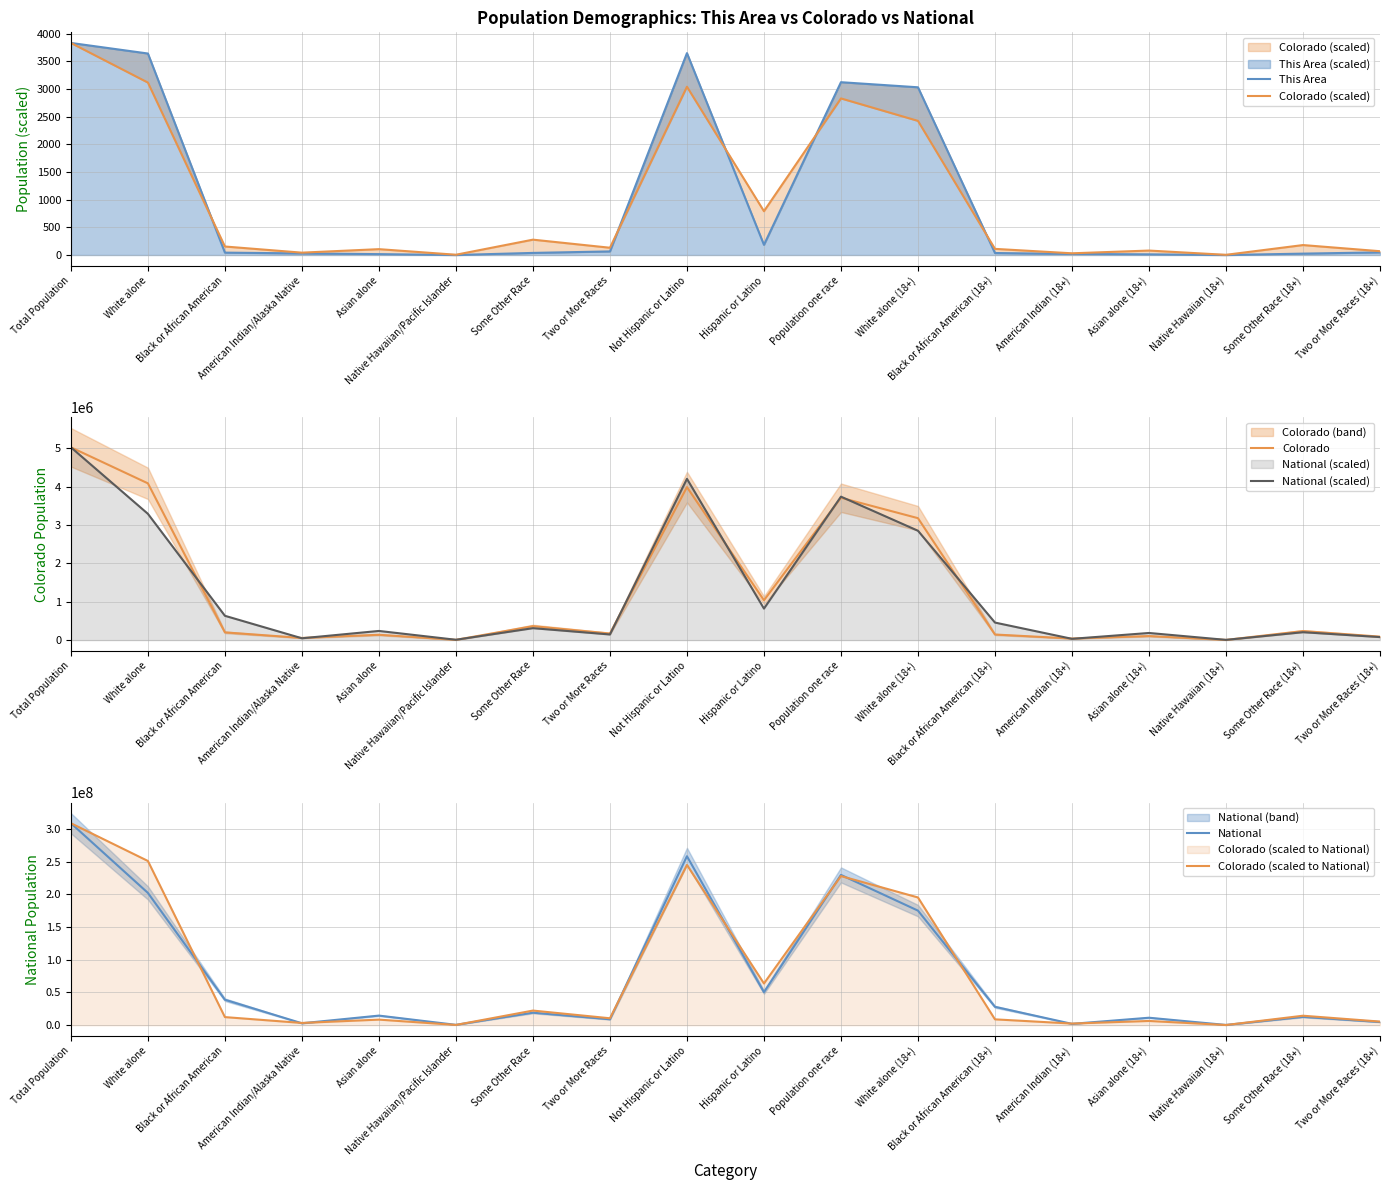

How many values in the National (scaled) series are below 311242?

9